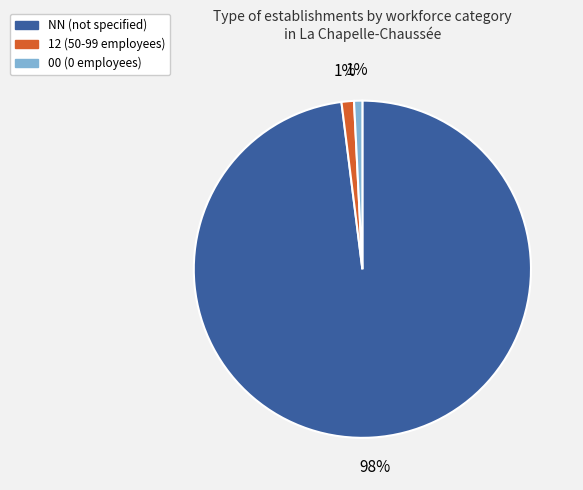

To the nearest percent, what is the average slice percentage?

33%